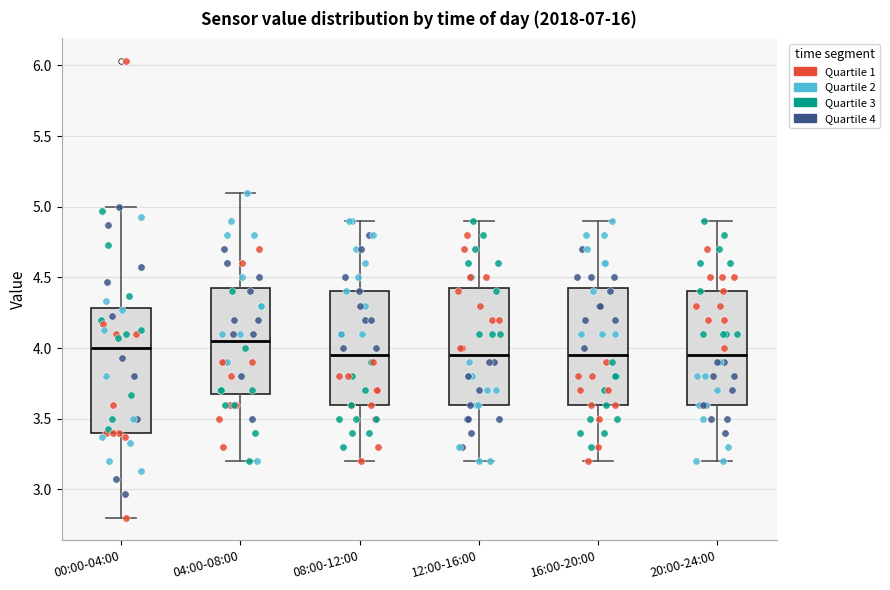

Comparing the boxes themselves (not the whiskers), which one is the tallest?

00:00-04:00